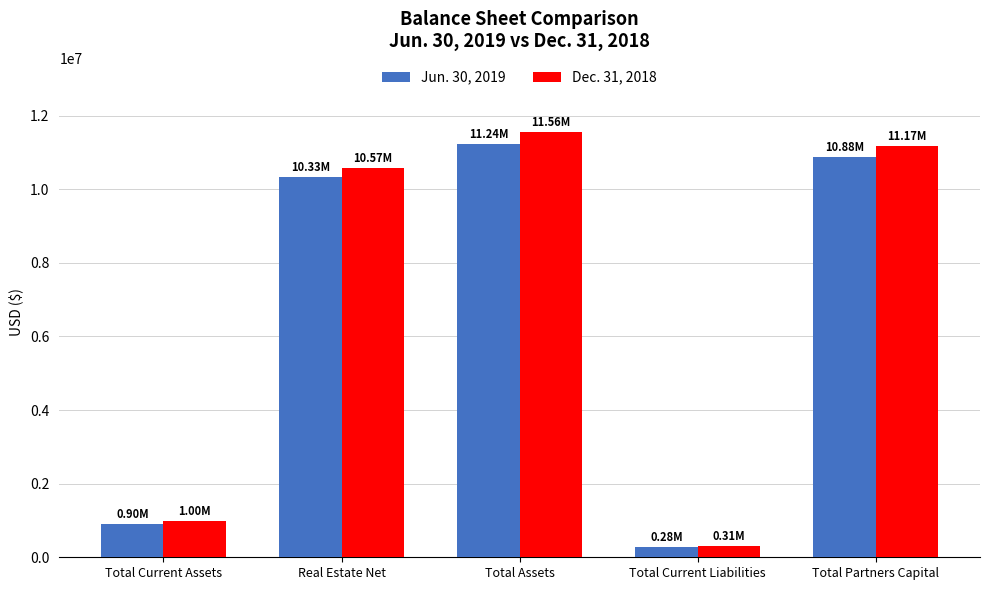

Is the value of Dec. 31, 2018 at Total Assets greater than the value of Jun. 30, 2019 at Total Assets?

Yes